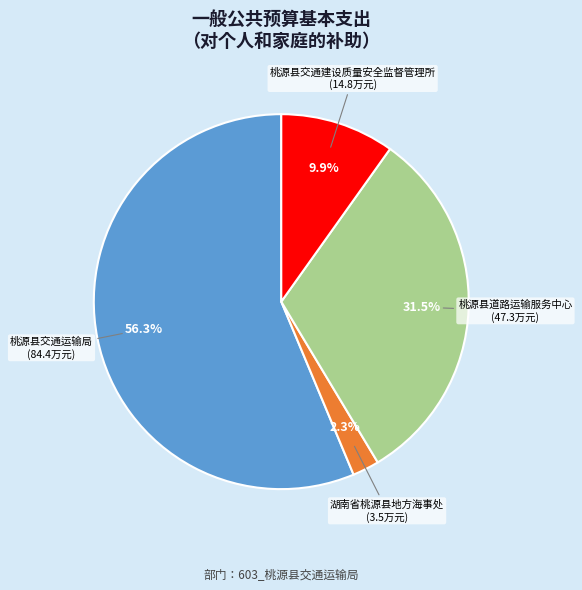

Is there a majority slice in this chart?

Yes